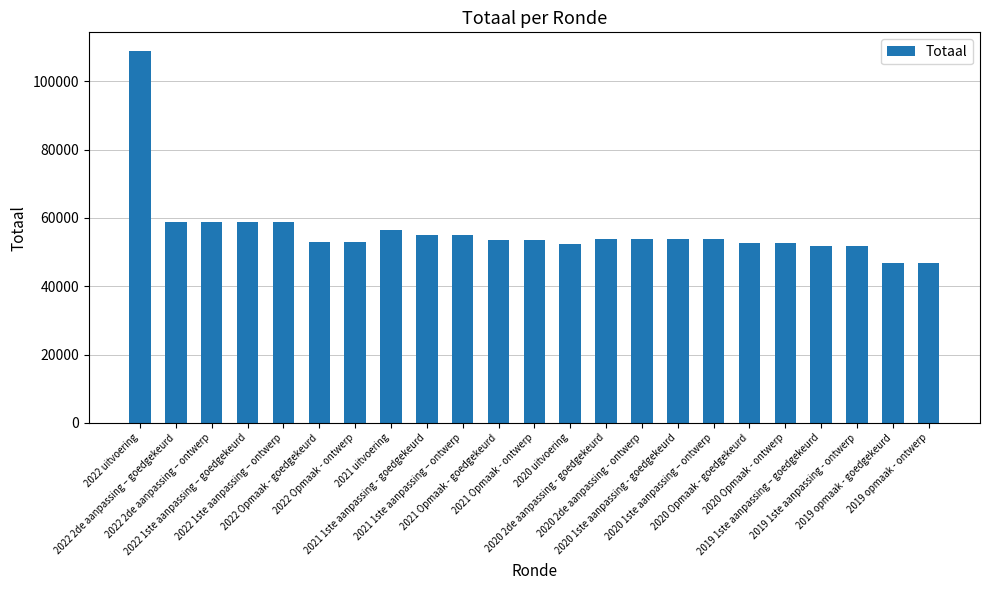

How many bars are there in total?

23